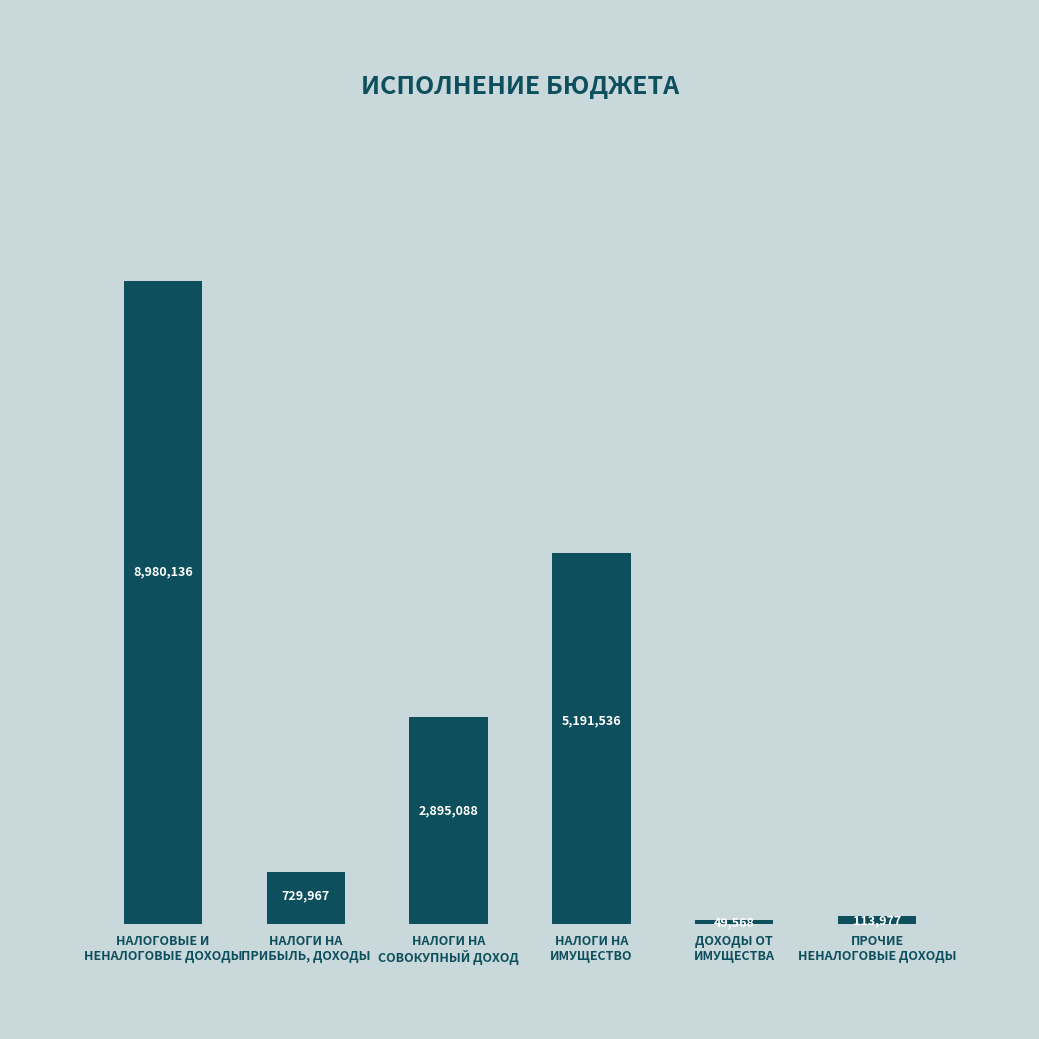

What is the label of the 3rd bar from the left?

НАЛОГИ НА
СОВОКУПНЫЙ ДОХОД